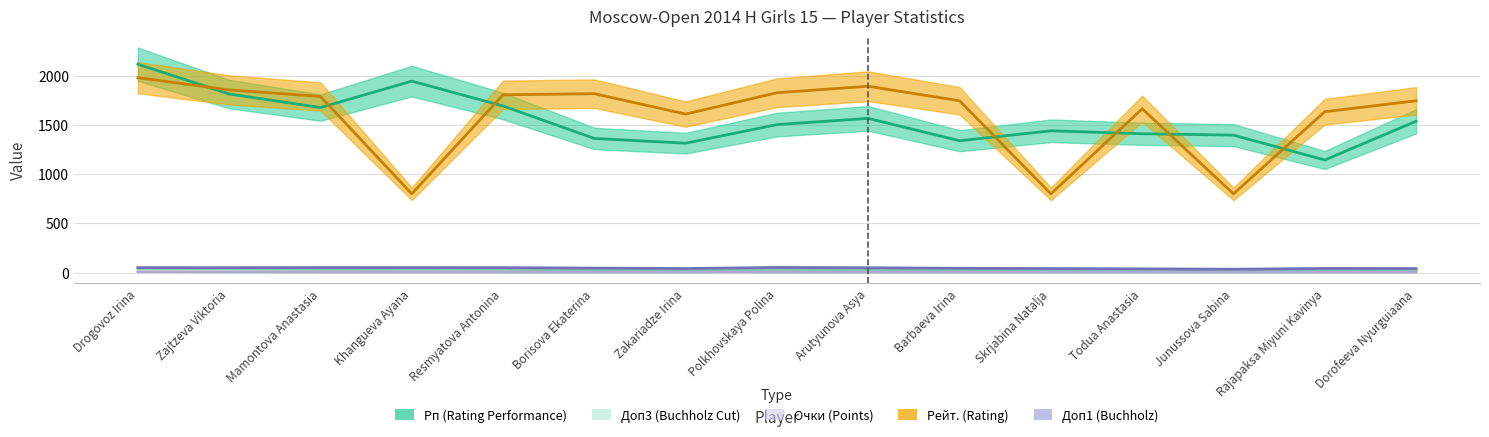

What is the label of the 4th point from the left?

Khangueva Ayana